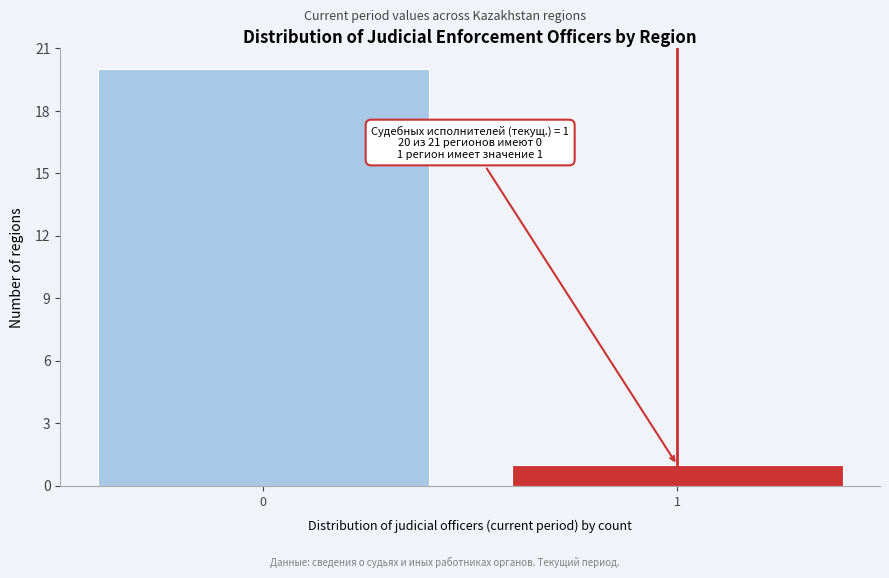

Reading right to left, what are all the values shown in this chart?

1=1	0=20